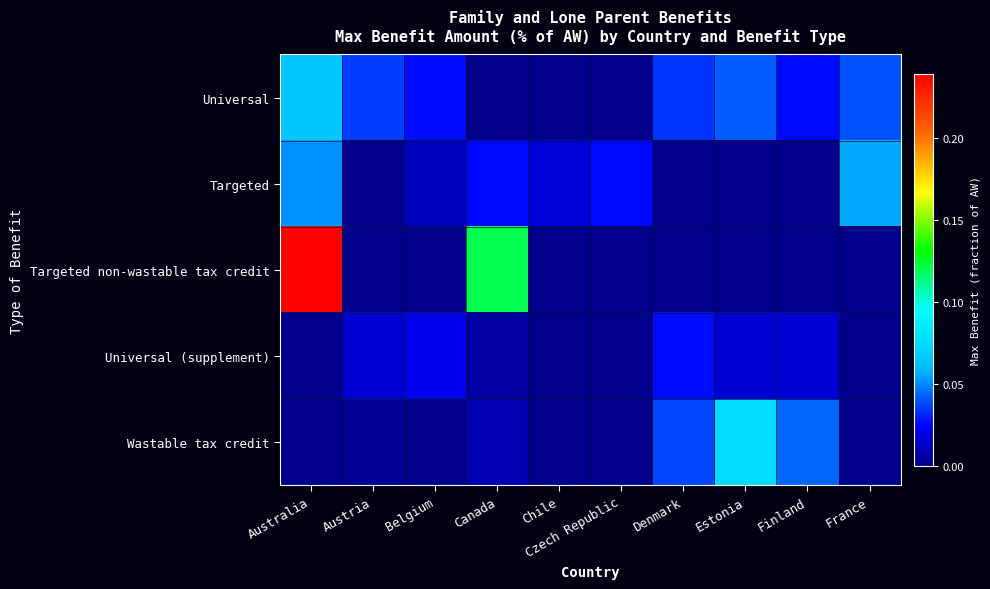

Reading left to right, list all the values displayed in this chart.

Universal: Australia=0.1	Austria=0.0	Belgium=0.0	Canada=0.0	Chile=0.0	Czech Republic=0.0	Denmark=0.0	Estonia=0.0	Finland=0.0	France=0.0
Targeted: Australia=0.1	Austria=0.0	Belgium=0.0	Canada=0.0	Chile=0.0	Czech Republic=0.0	Denmark=0.0	Estonia=0.0	Finland=0.0	France=0.1
Targeted non-wastable tax credit: Australia=0.2	Austria=0.0	Belgium=0.0	Canada=0.1	Chile=0.0	Czech Republic=0.0	Denmark=0.0	Estonia=0.0	Finland=0.0	France=0.0
Universal (supplement): Australia=0.0	Austria=0.0	Belgium=0.0	Canada=0.0	Chile=0.0	Czech Republic=0.0	Denmark=0.0	Estonia=0.0	Finland=0.0	France=0.0
Wastable tax credit: Australia=0.0	Austria=0.0	Belgium=0.0	Canada=0.0	Chile=0.0	Czech Republic=0.0	Denmark=0.0	Estonia=0.1	Finland=0.0	France=0.0